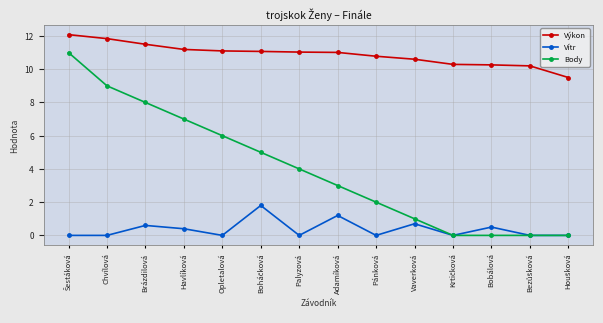

What is the total value across all series at Bobálová?

10.8